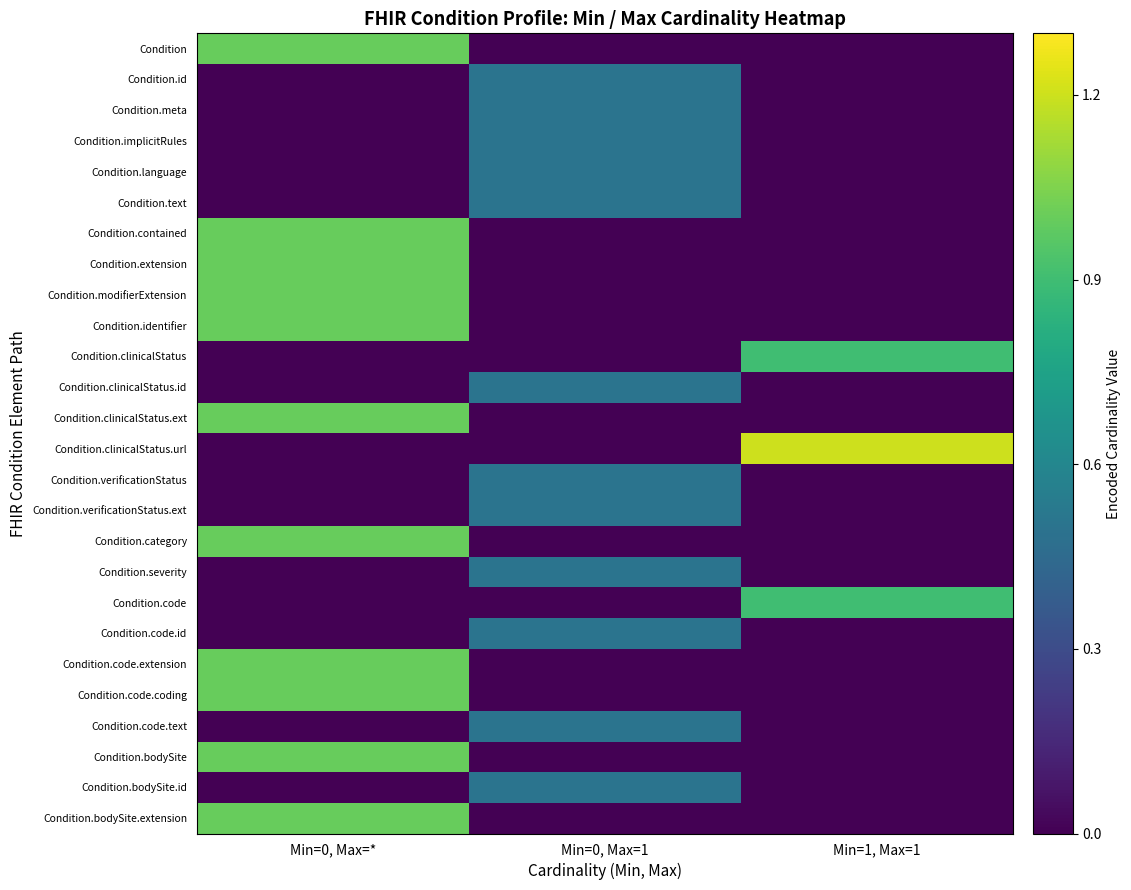

Between Min=1, Max=1 and Min=0, Max=1, which is larger?

Min=1, Max=1